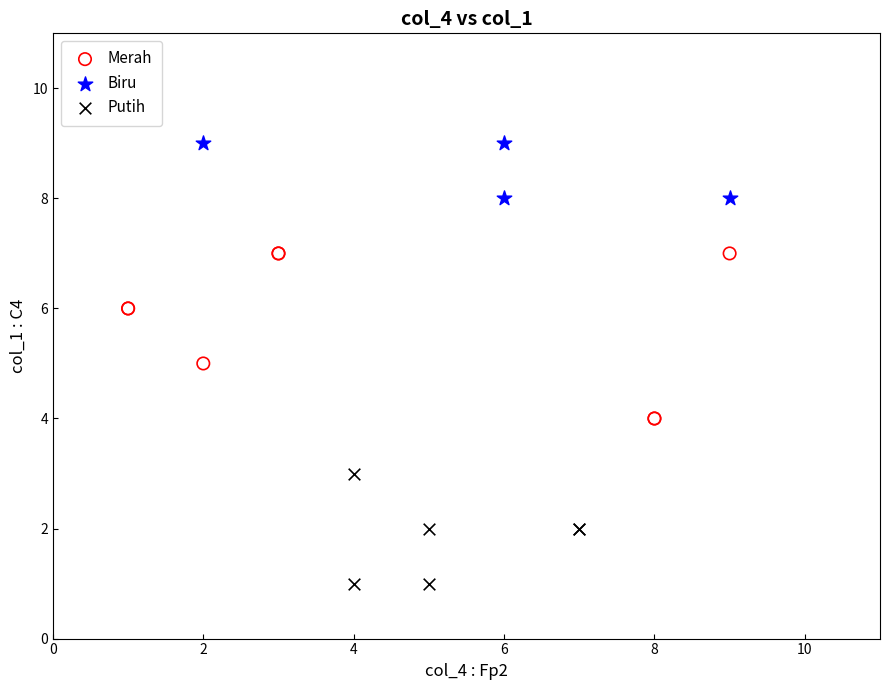

Which series contains the highest Y value?

Biru